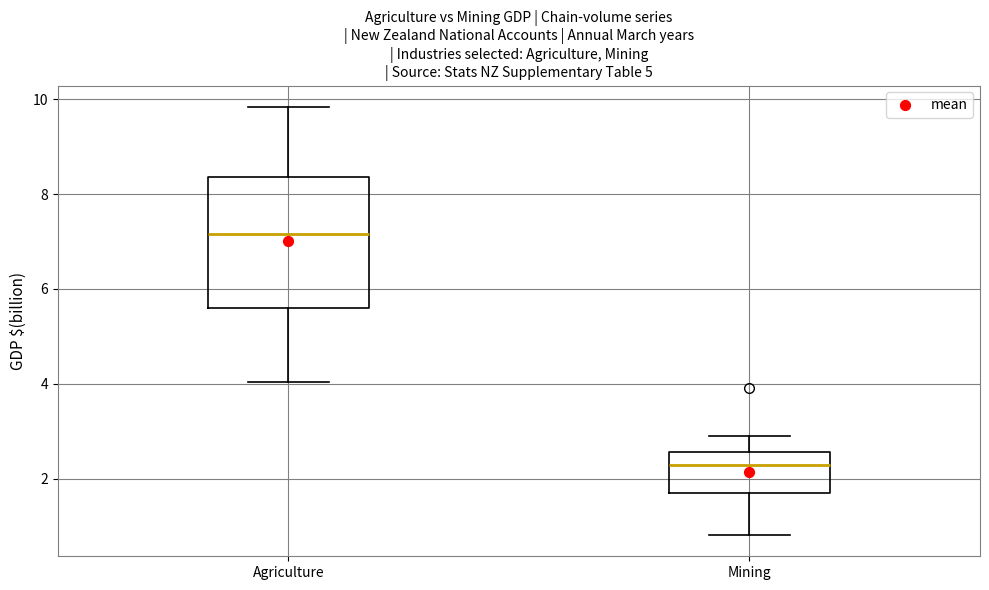

Which box is the tallest, from its lower edge to its upper edge?

Agriculture